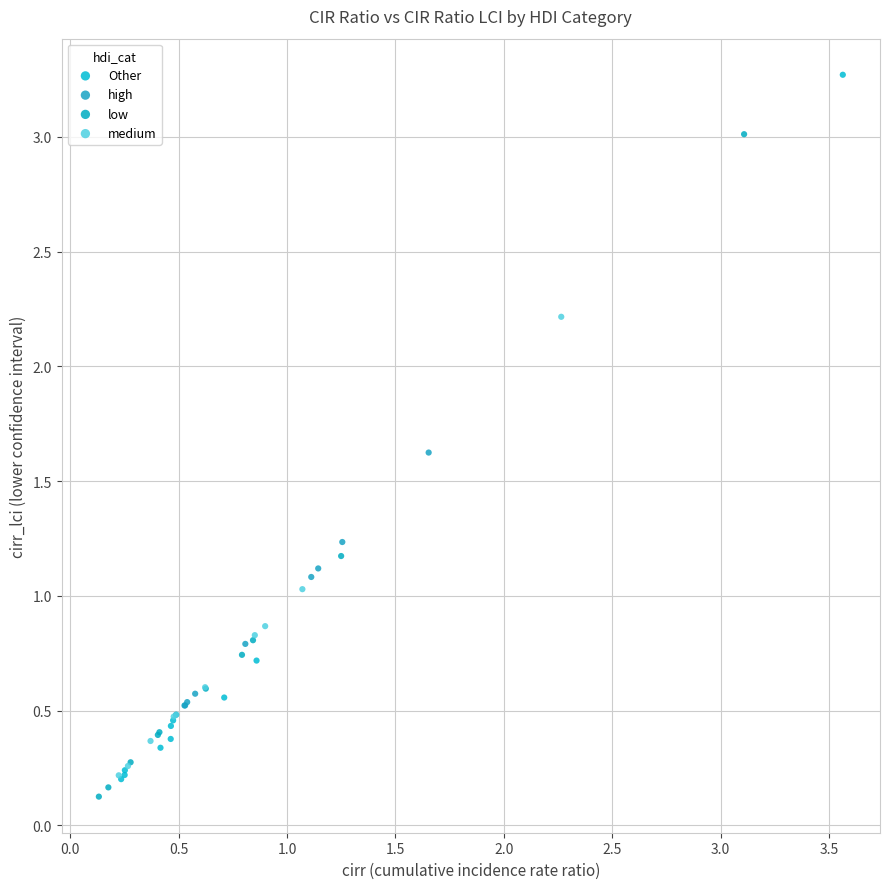

What are all the series names shown in the legend?

Other, high, low, medium